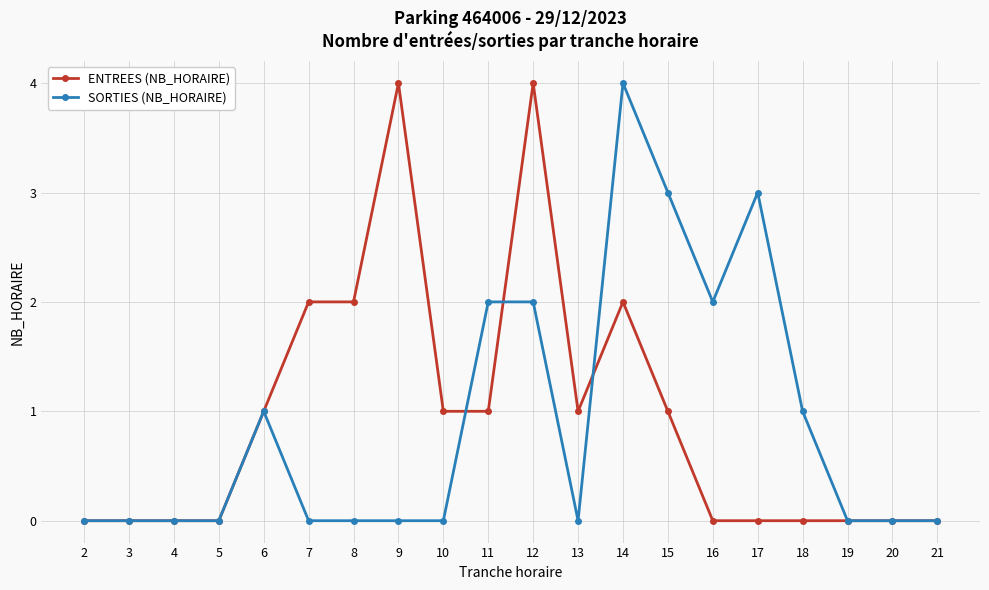

At 9, list the series in order from smallest to largest.

SORTIES (NB_HORAIRE), ENTREES (NB_HORAIRE)